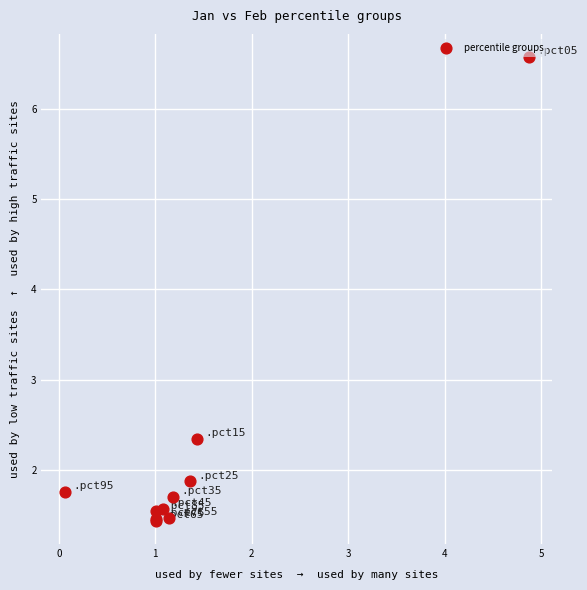

What Y value in the scatter plot is closest to 4?

2.3